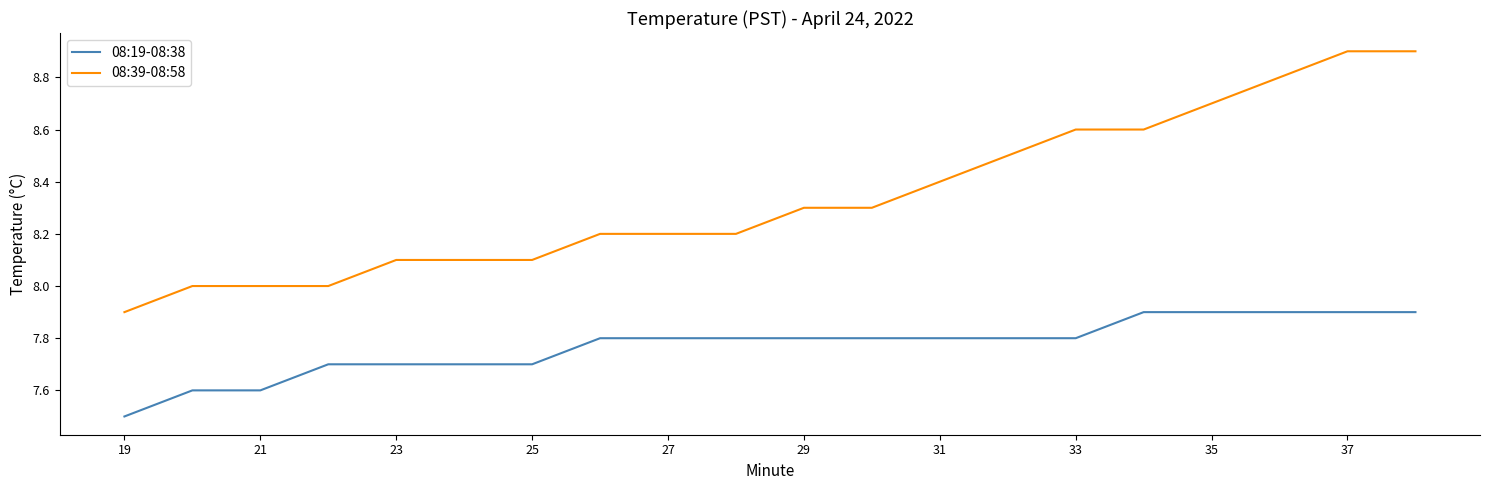

True or false: 08:39-08:58 and 08:19-08:38 cross at least once.

False